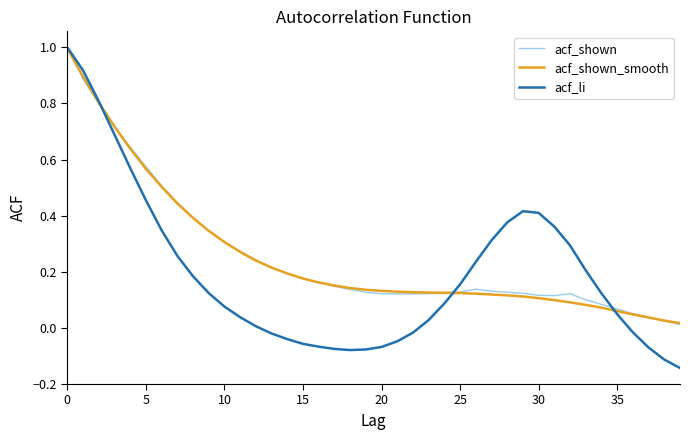

Which series has the widest spread of values?

acf_li